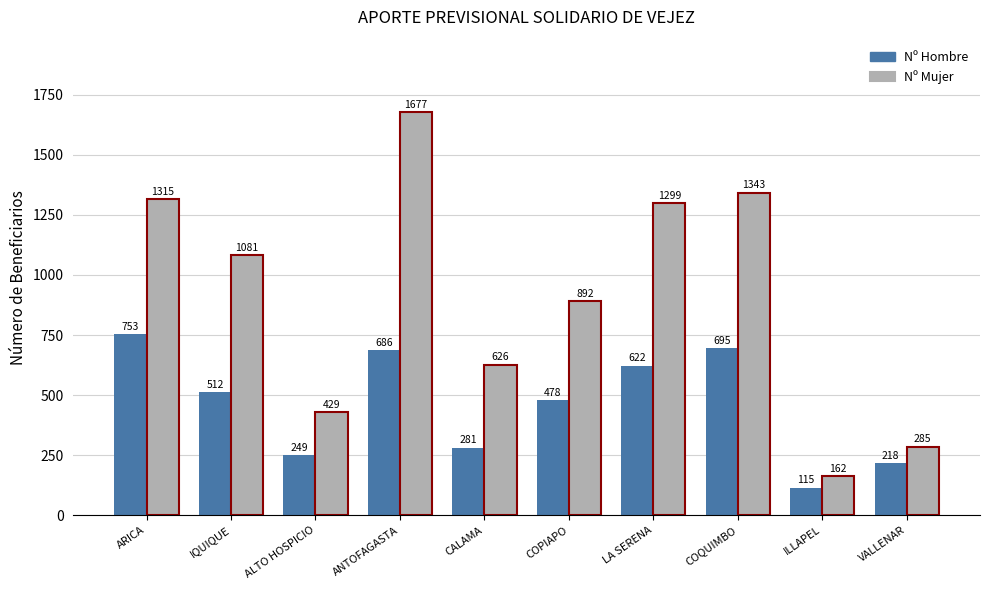

At which category is the sum across all series the highest?

ANTOFAGASTA